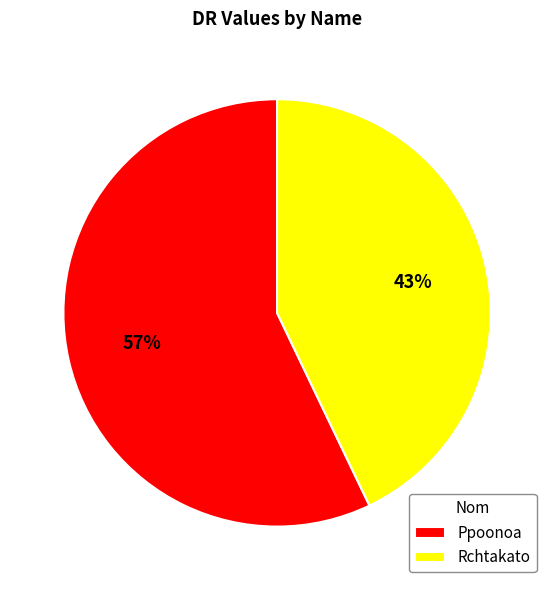

What percentage is the Ppoonoa slice, to the nearest percent?

57%